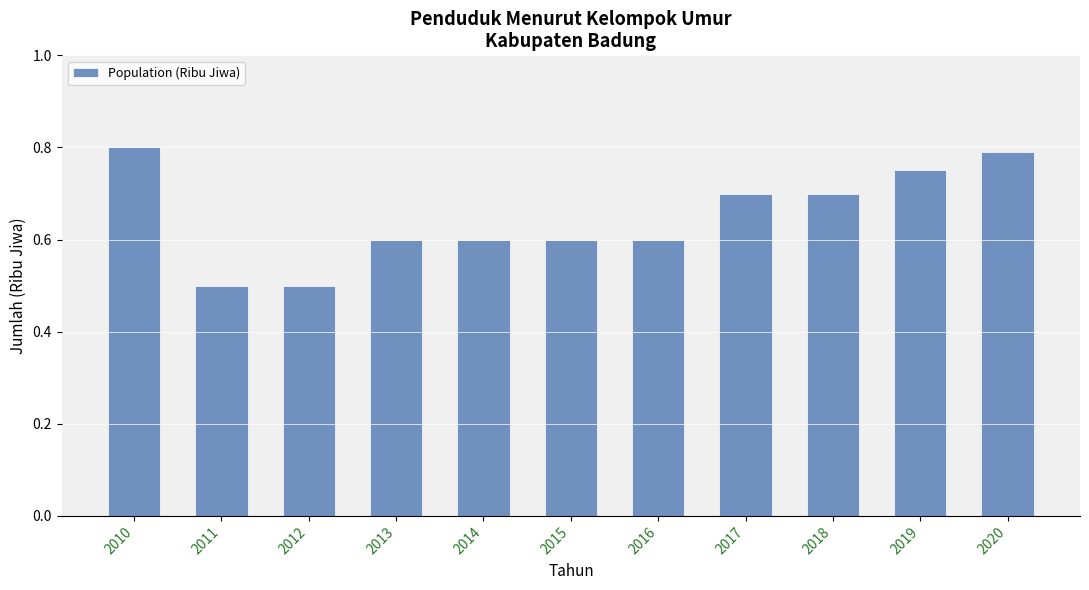

What is the sum of all values?

7.1